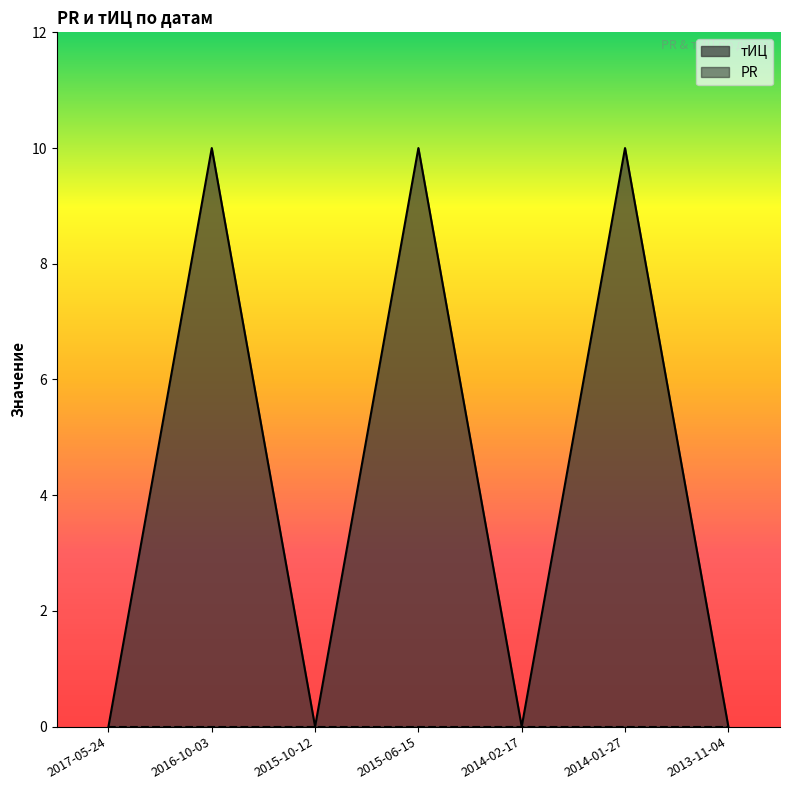

What is the average value?

4